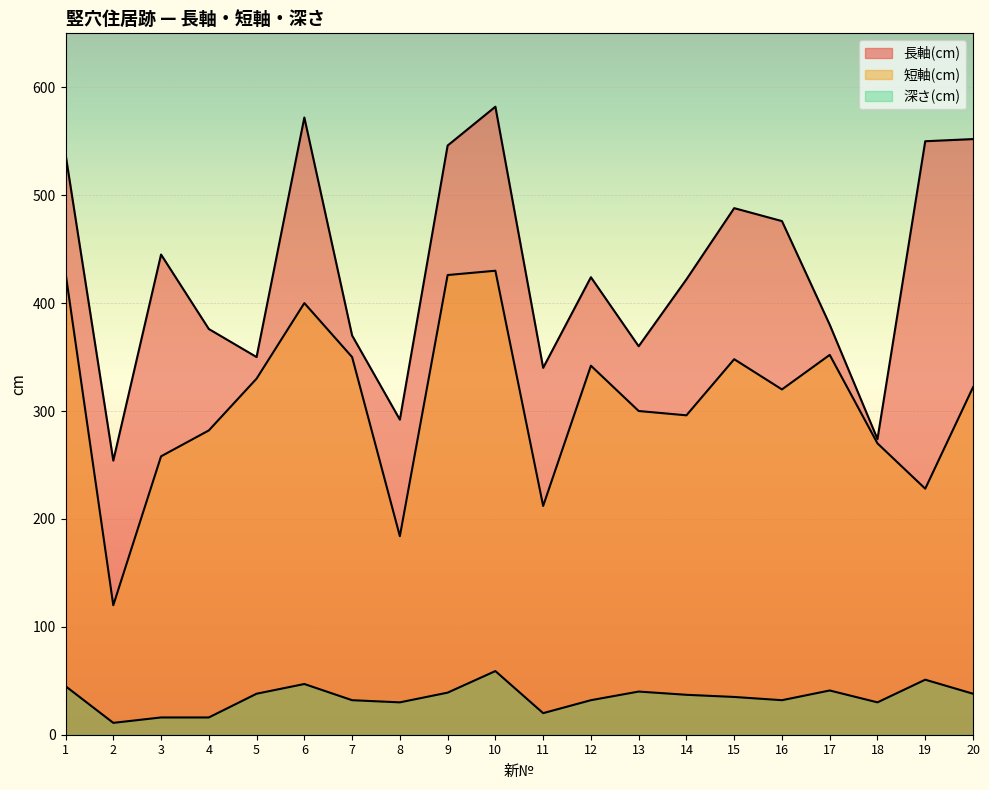

The value of 深さ(cm) at 11 is 33. True or false?

False